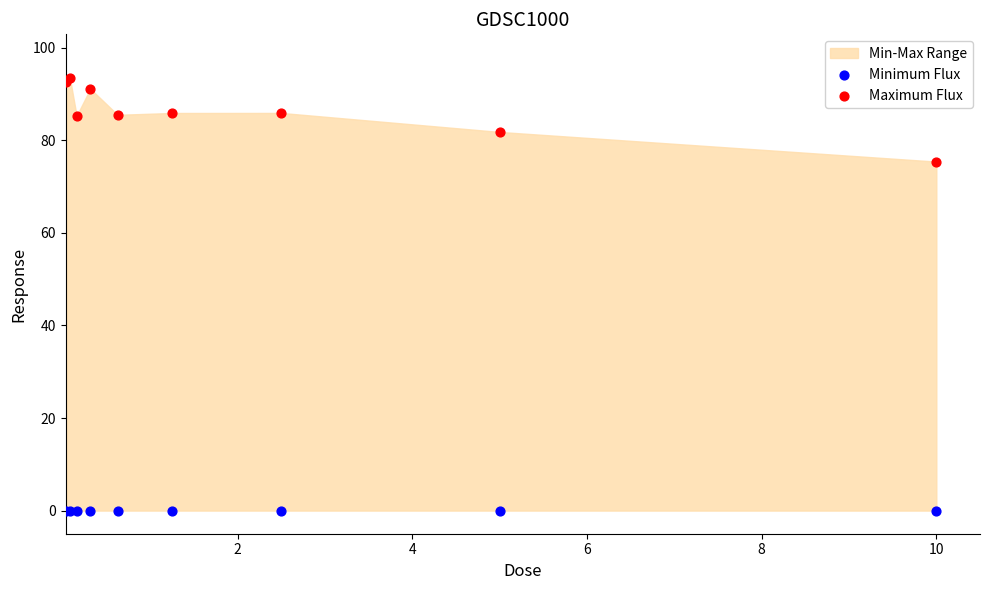

Which series reaches the maximum Y coordinate?

Maximum Flux